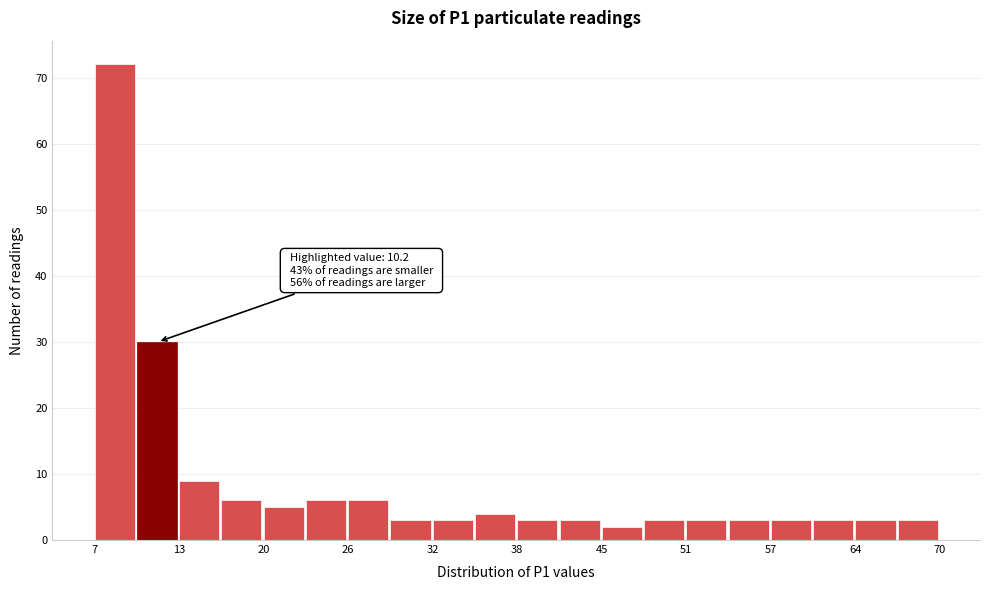

Read against the x-axis, roughly where is the centre of the tallest bar?

8